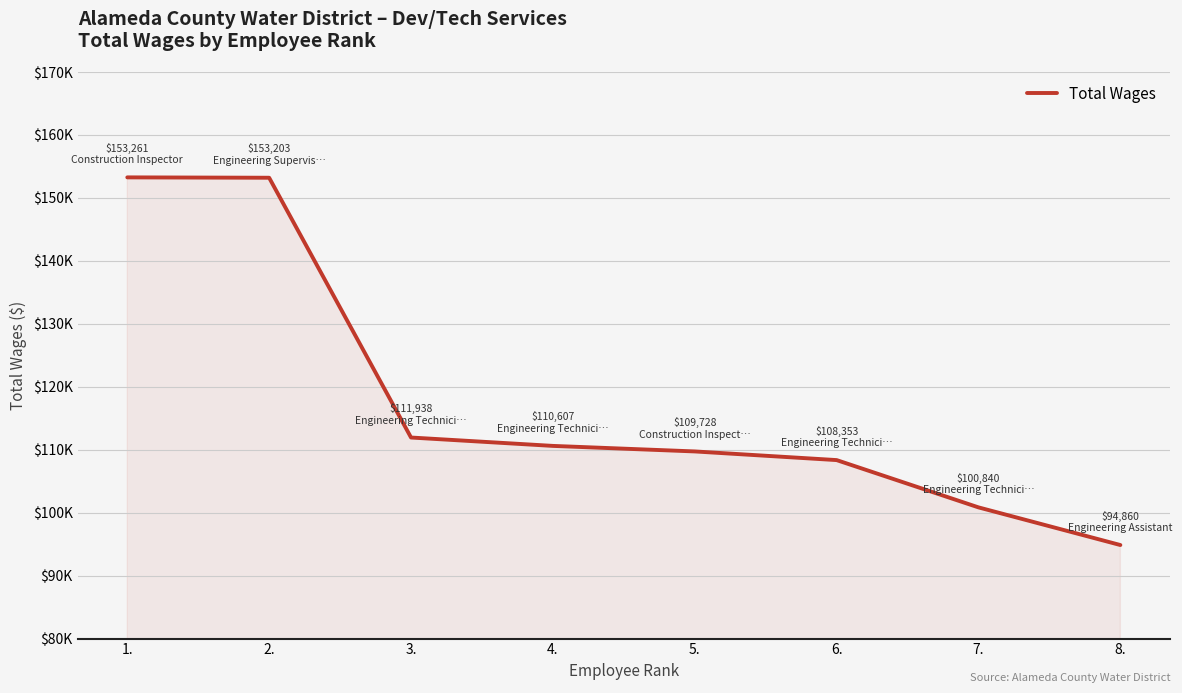

Does the chart display data point markers on the line(s)?

No